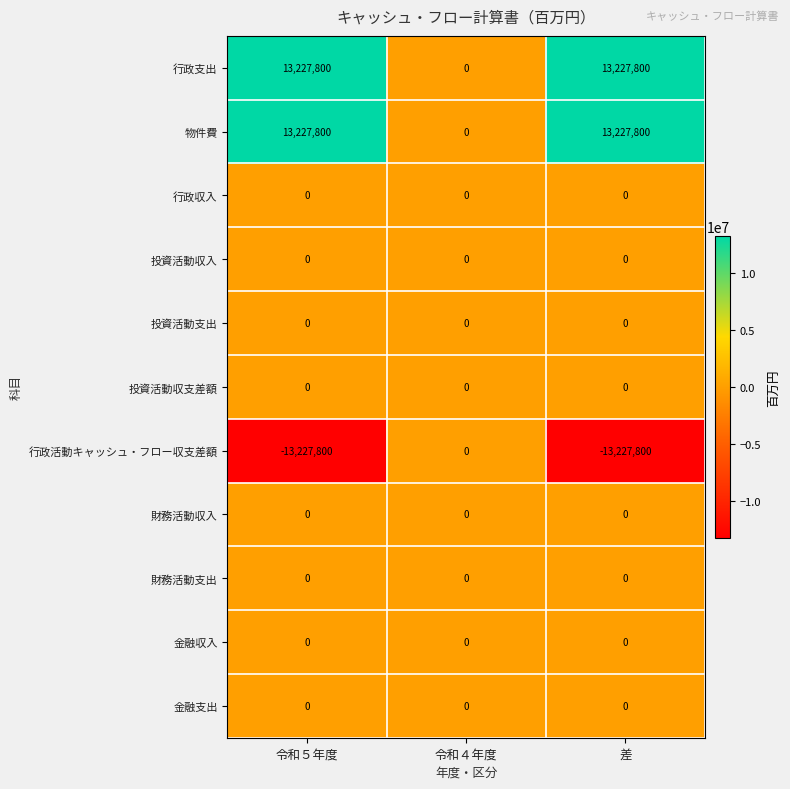

How many positive values does the 行政支出 series have?

2